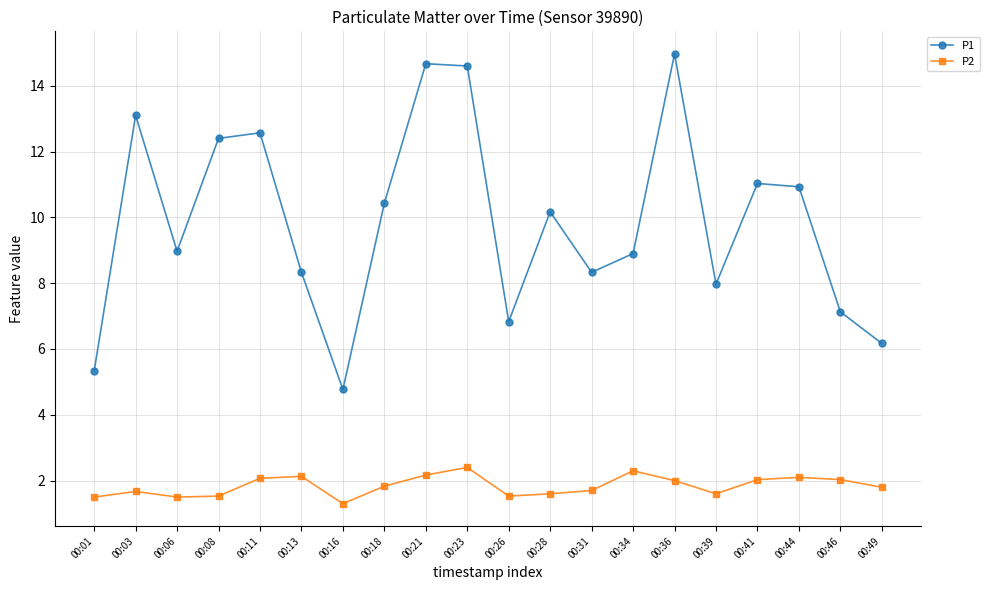

Is this an area chart (filled region under the line)?

No